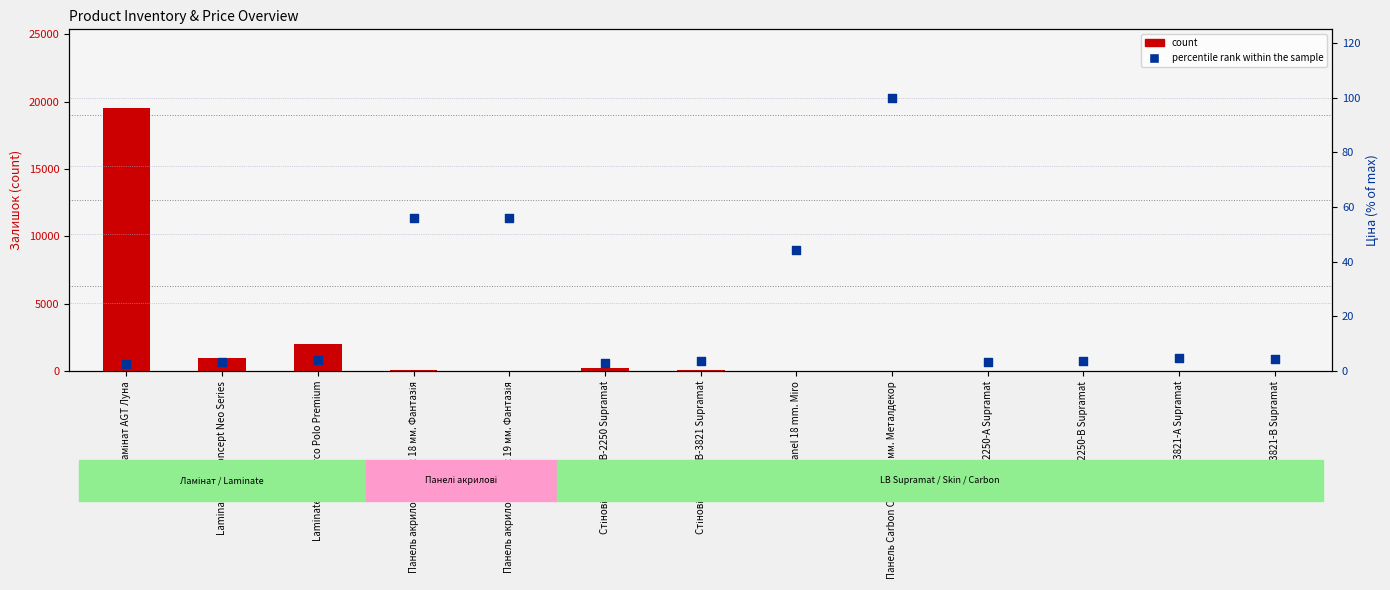

Which series reaches the maximum Y coordinate?

count